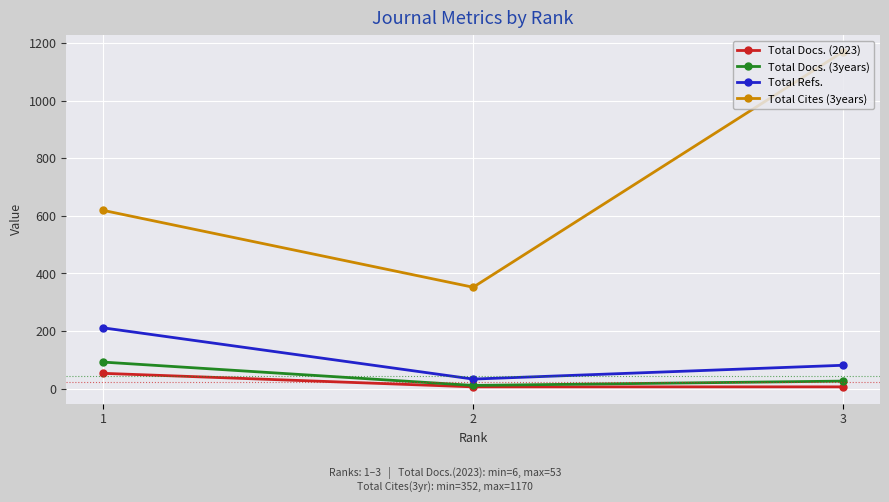

What is the maximum value shown in the chart?

1170